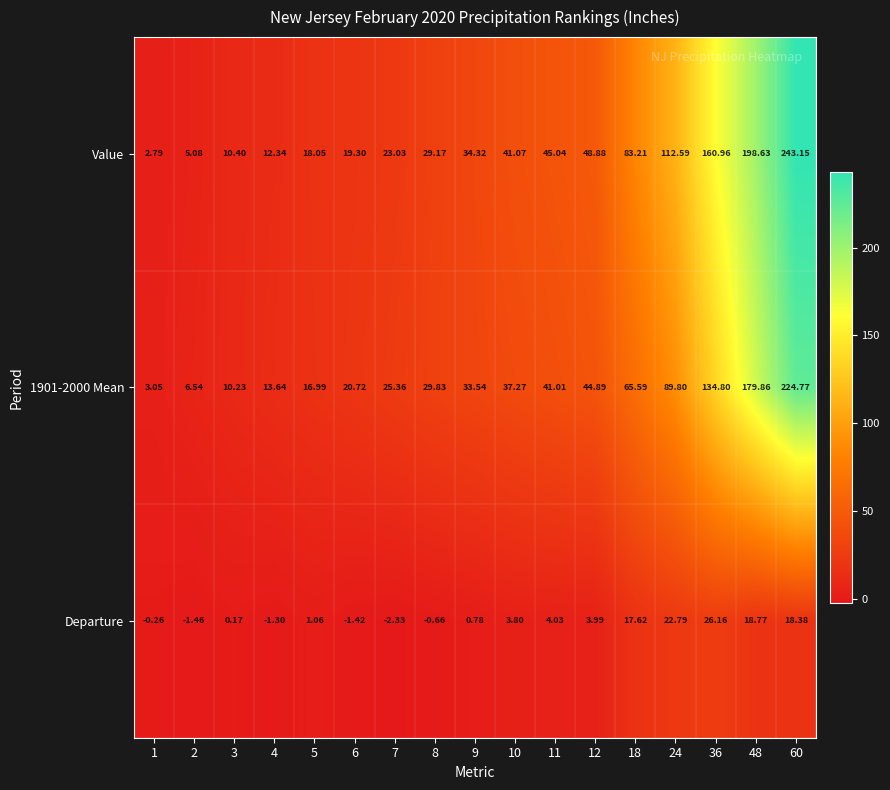

How many categories are shown in the chart?

17